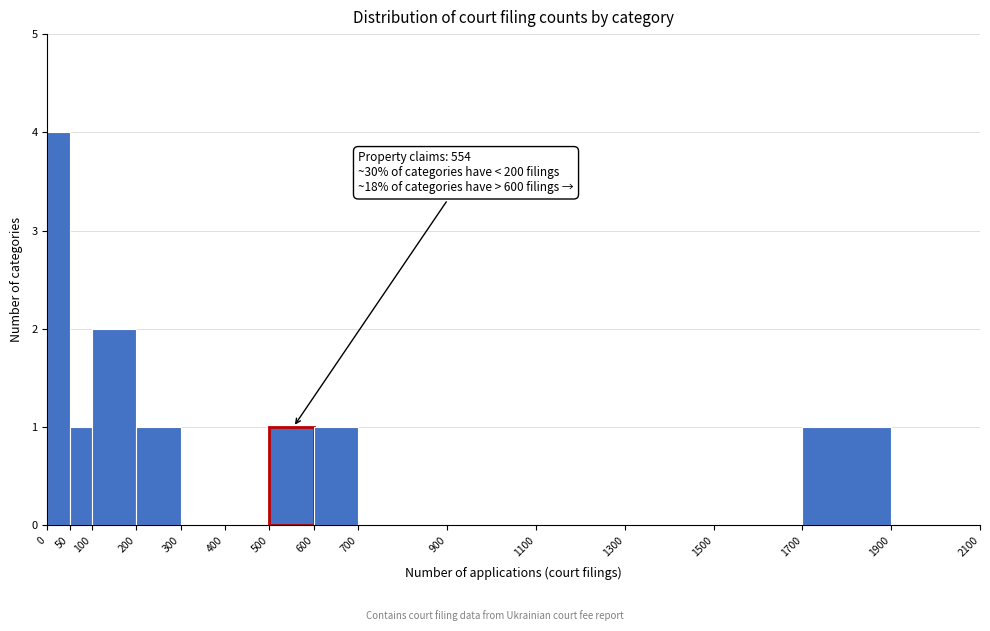

Which range on the x-axis has the tallest bar?

0 to 50